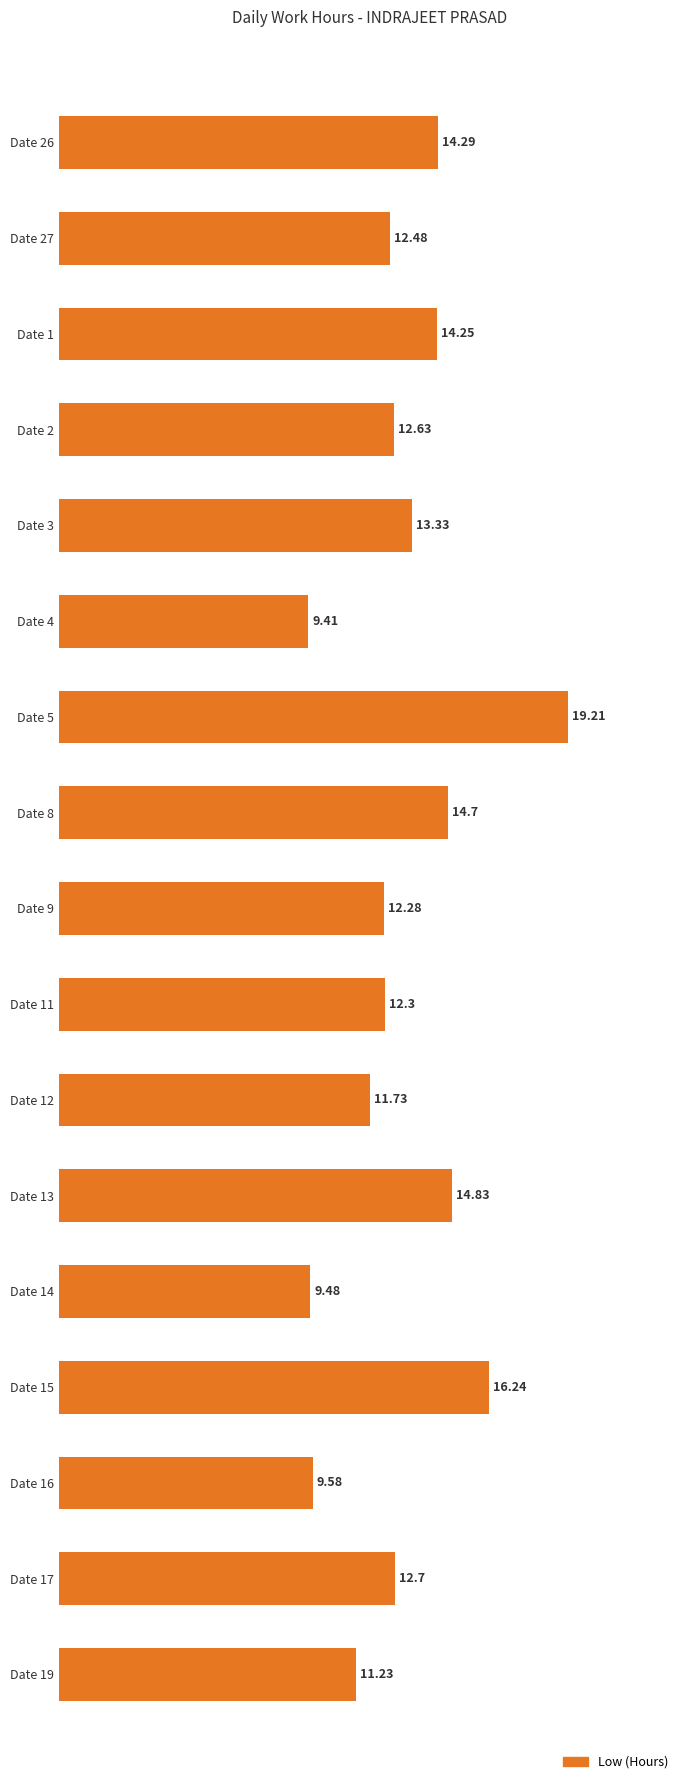

How many values are below 12?

5